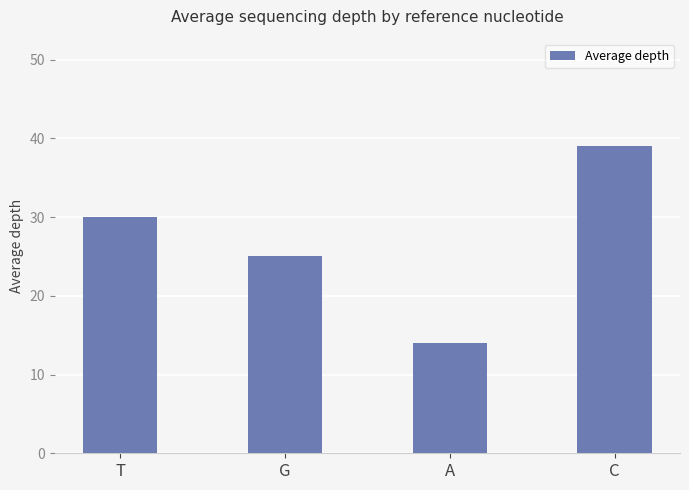

Is it true that the value at A is 8?

False